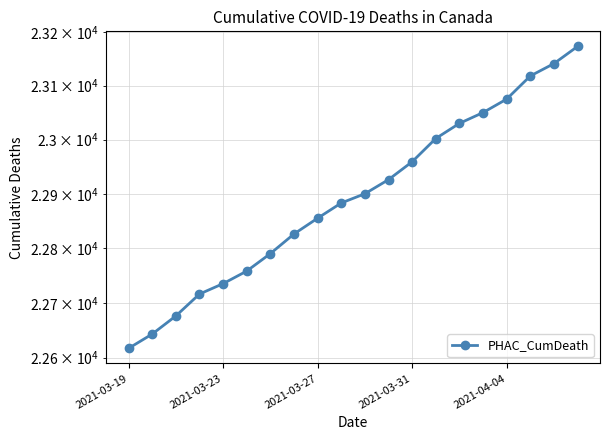

How many values exceed 22900?

9